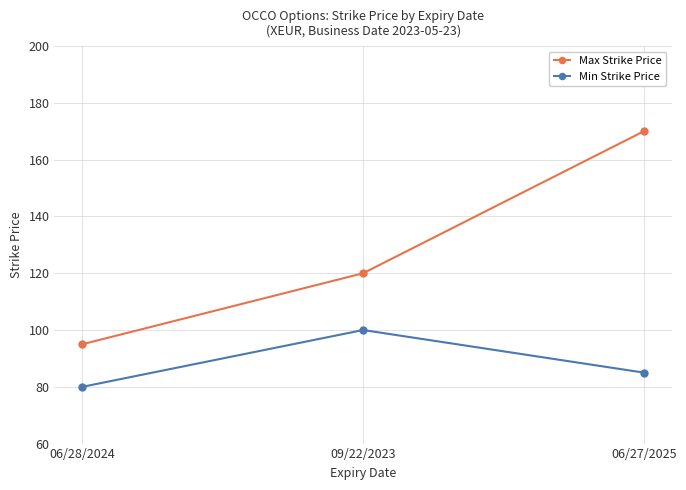

Which category has the lowest value across all series?

06/28/2024